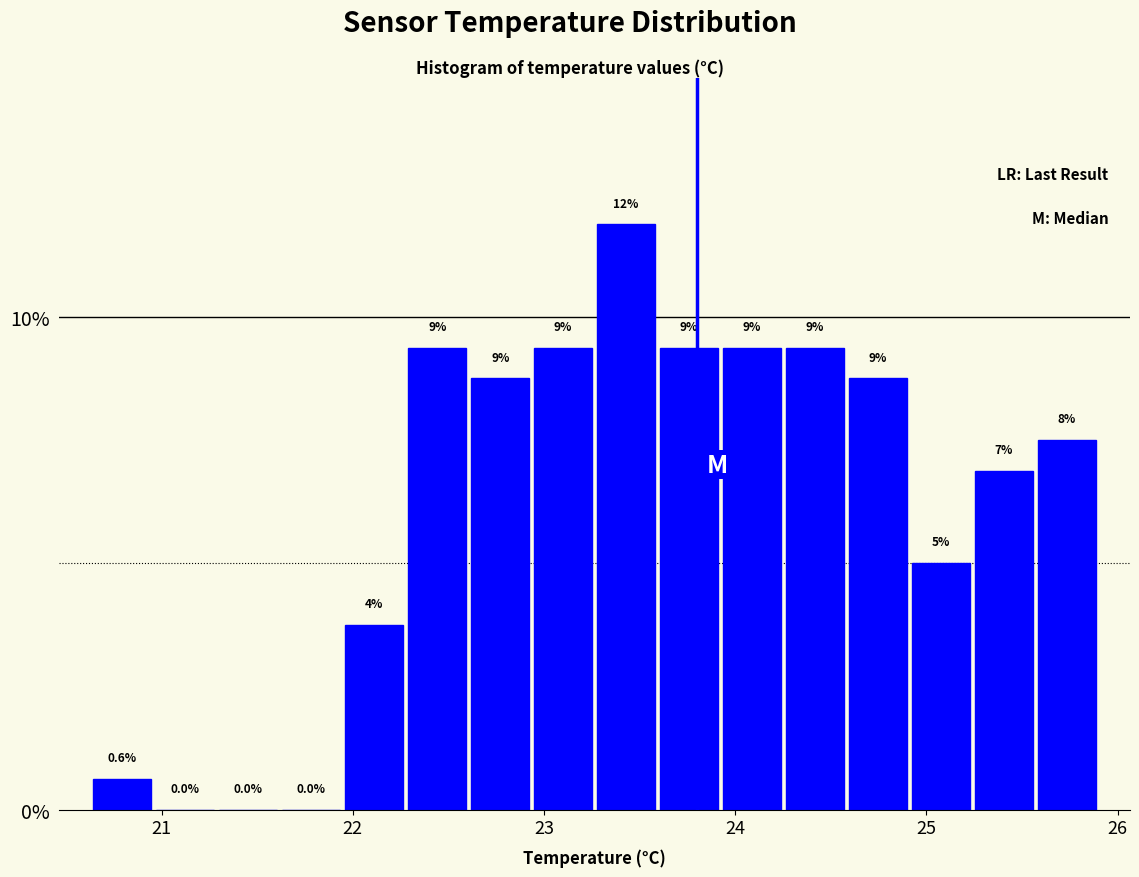

Around what value on the x-axis is the tallest bar? Give the approximate position of its centre, as read against the axis.

23.4